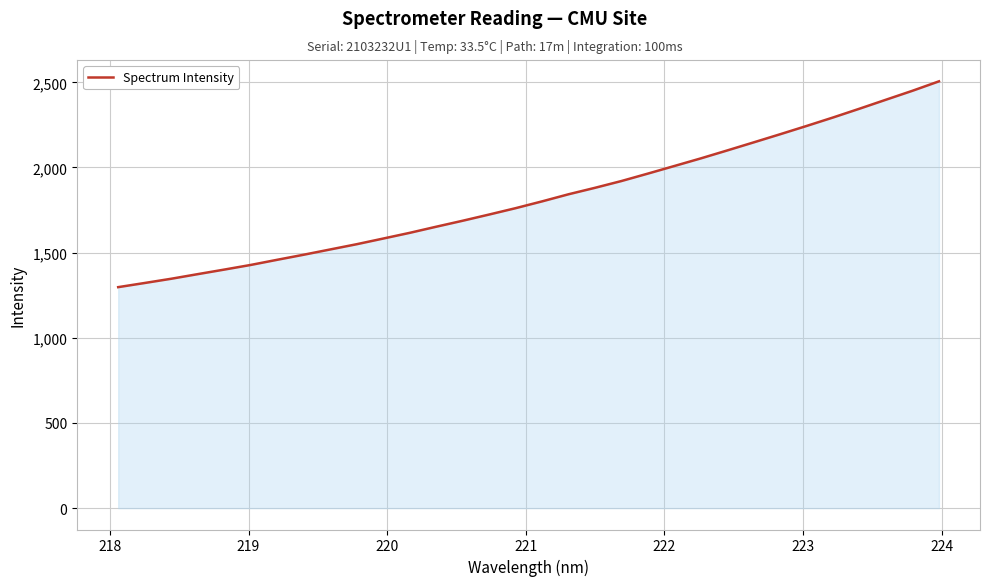

What is the smallest value displayed?

1297.5